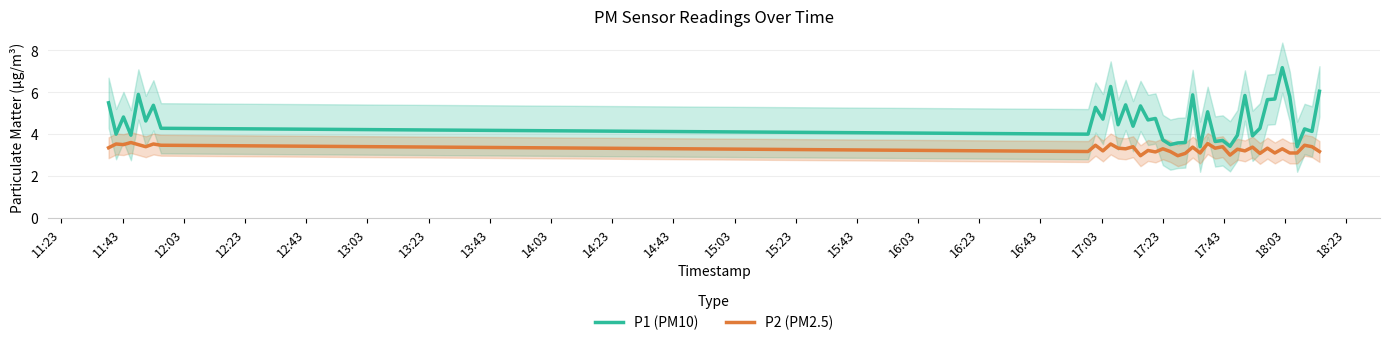

True or false: P1 (PM10) and P2 (PM2.5) cross at least once.

False